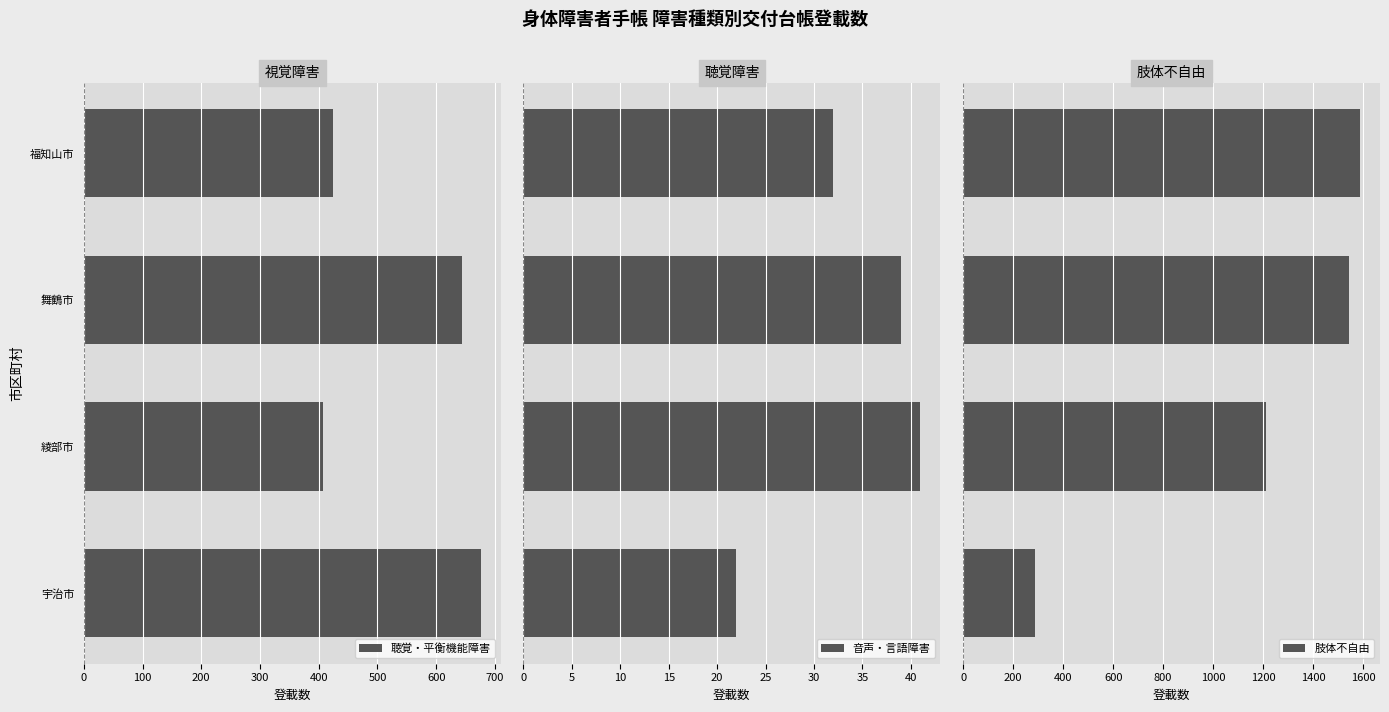

What are all the series names shown in the legend?

聴覚・平衡機能障害, 音声・言語障害, 肢体不自由